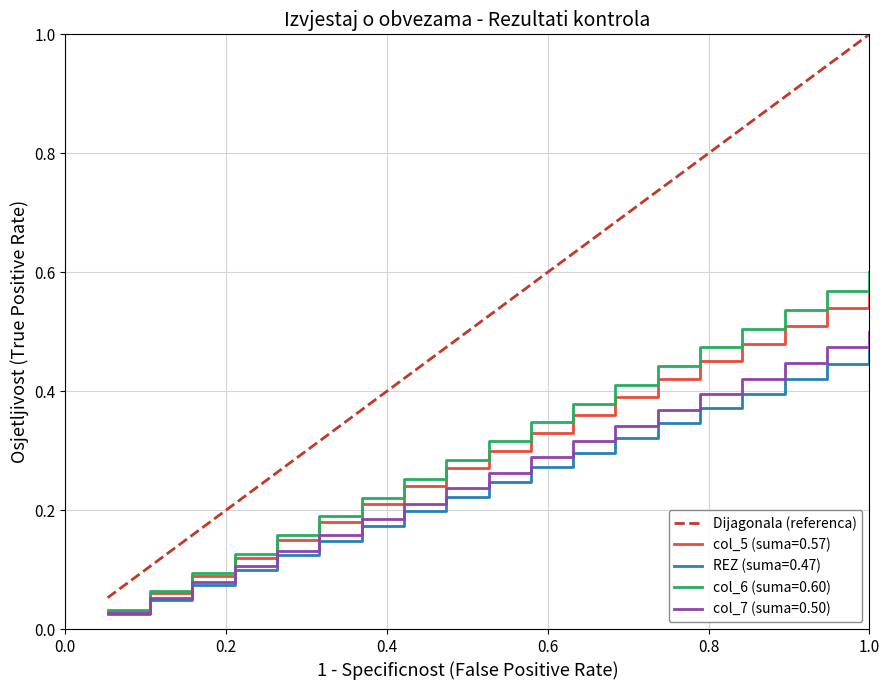

Which series has the largest range (max minus min)?

Dijagonala (referenca)